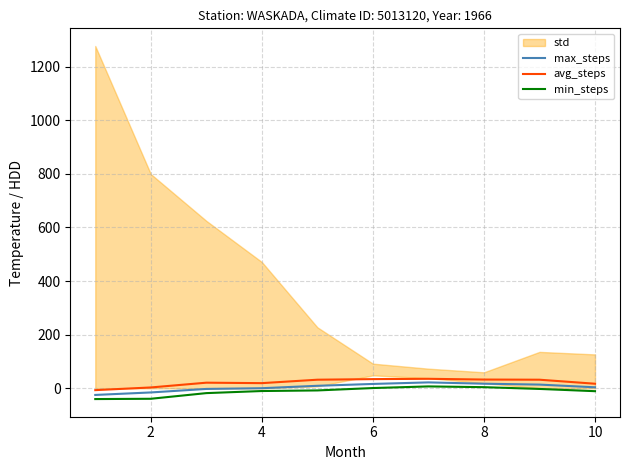

The value of avg_steps at 8 is 32.8. True or false?

True